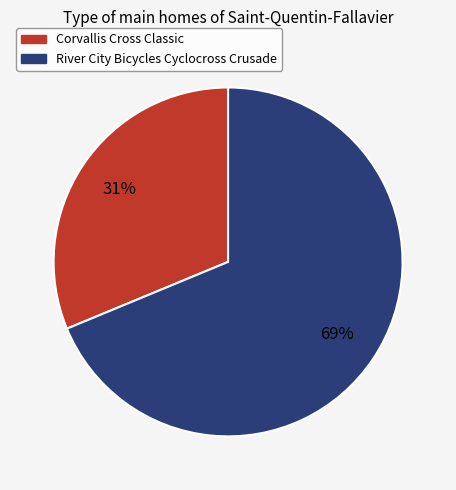

What is the largest slice in the pie chart?

River City Bicycles Cyclocross Crusade